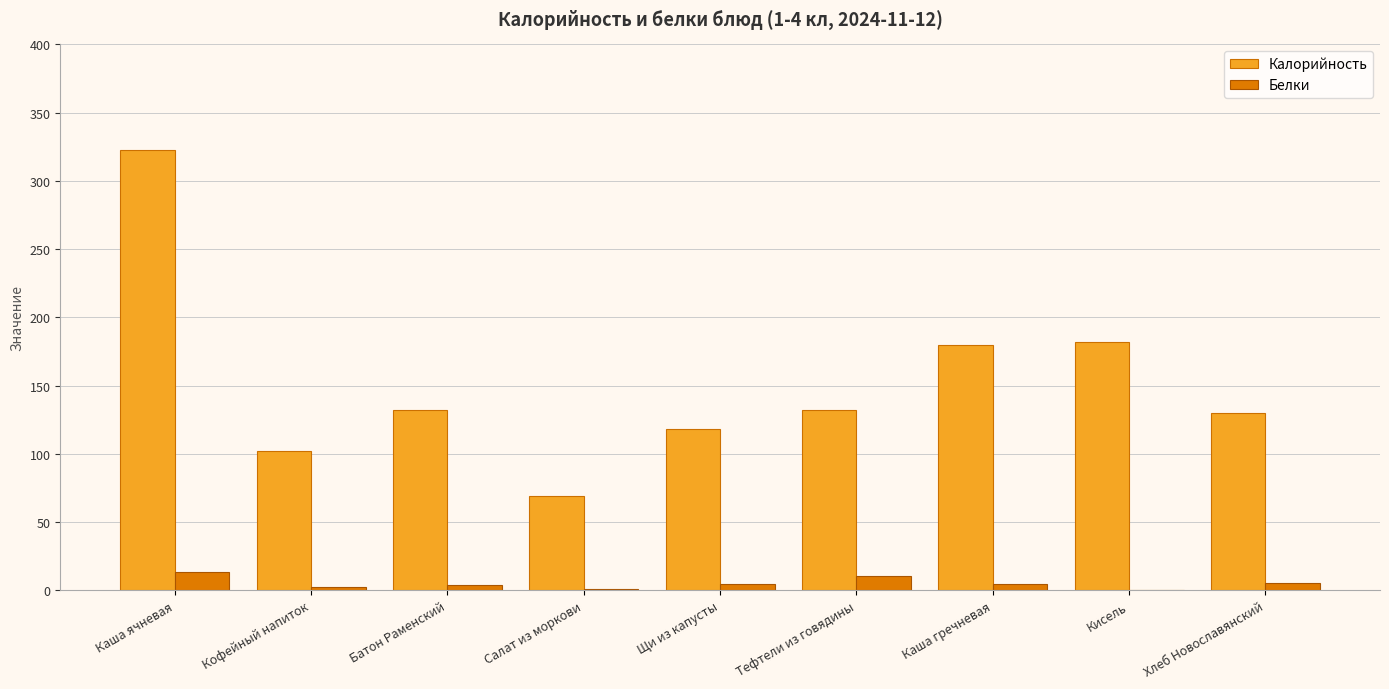

True or false: Калорийность has a value of 132.5 at Батон Раменский.

True